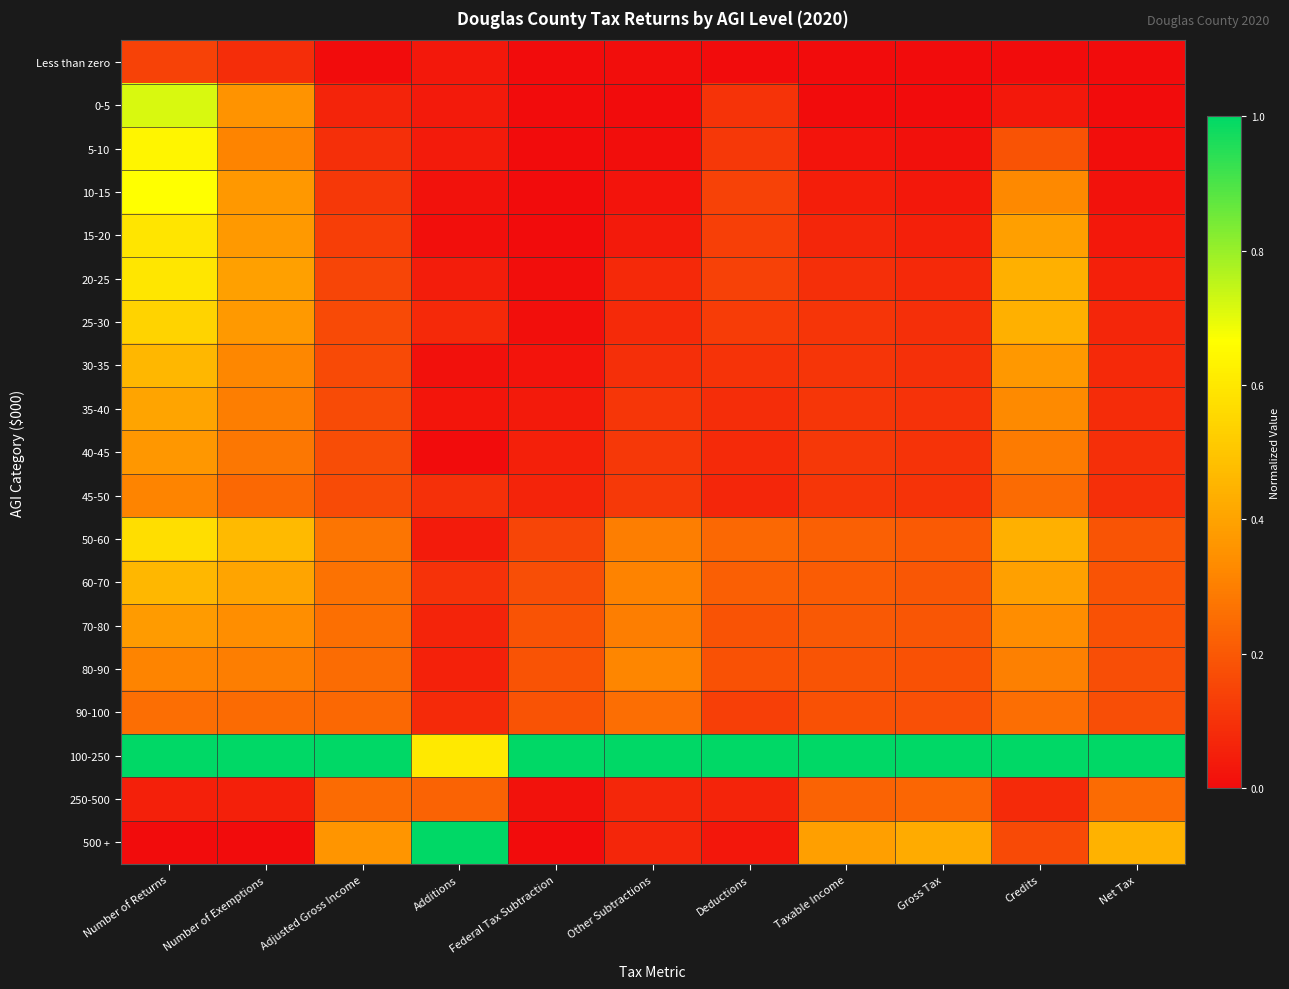

List the series in order of their peak value, highest first.

100-250, 500 +, 0-5, 10-15, 5-10, 20-25, 15-20, 50-60, 25-30, 60-70, 30-35, 35-40, 70-80, 40-45, 80-90, 45-50, 90-100, 250-500, Less than zero